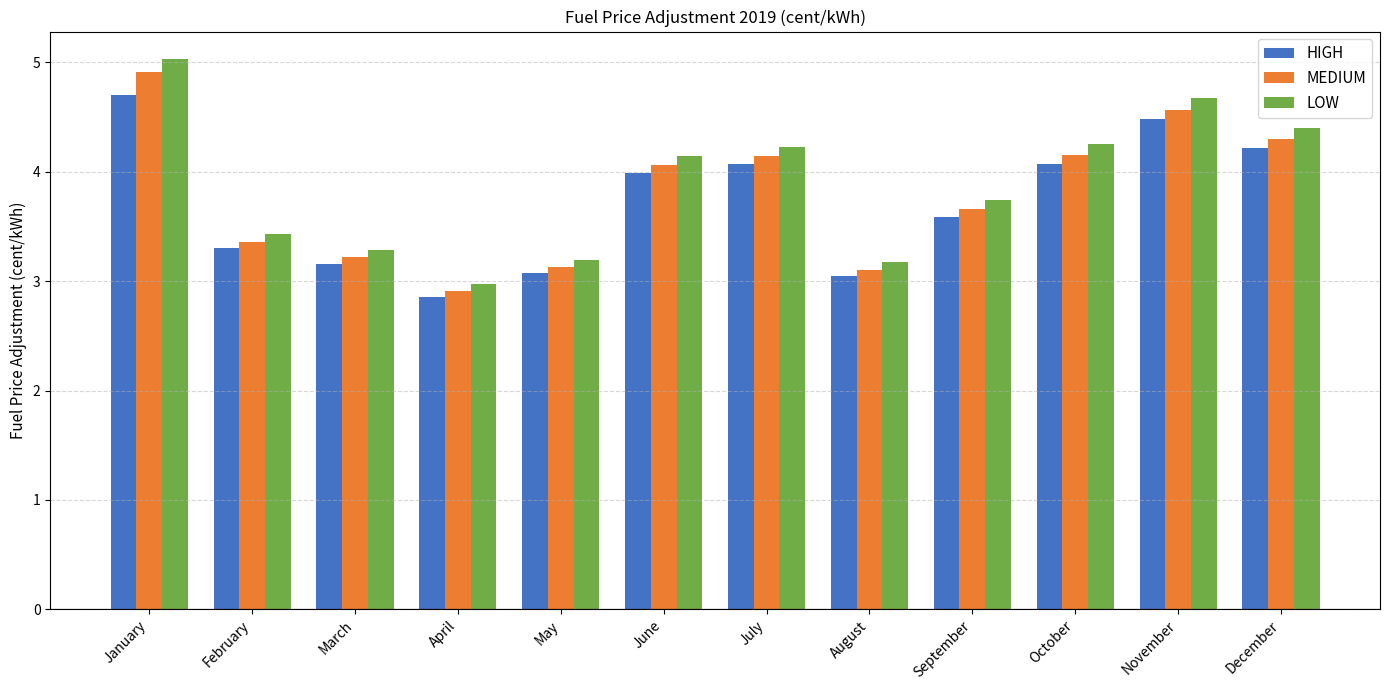

Is it true that LOW equals 3.4 at February?

True